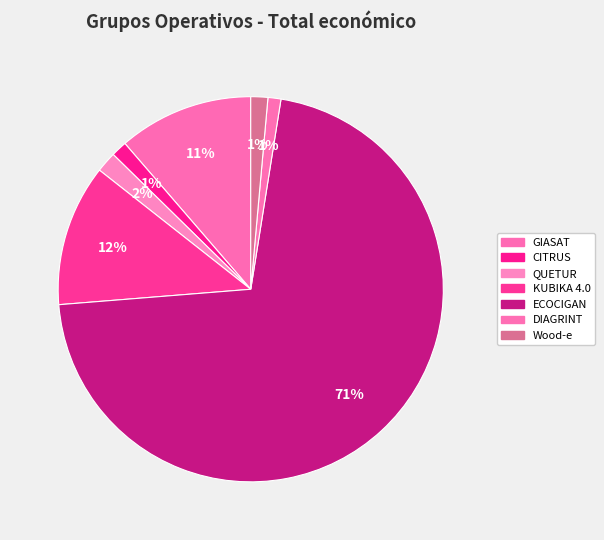

What is the smallest slice in the pie chart?

DIAGRINT